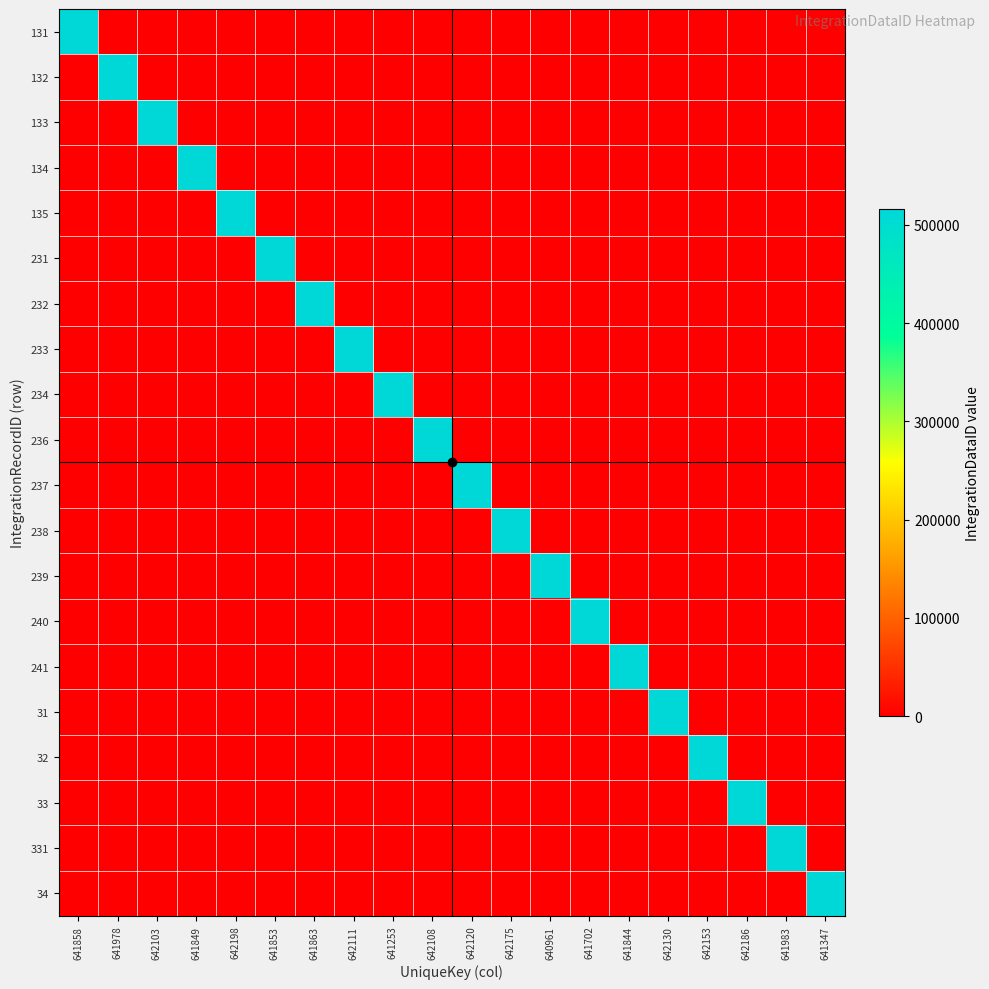

At which category does the chart reach its minimum across all series?

641978